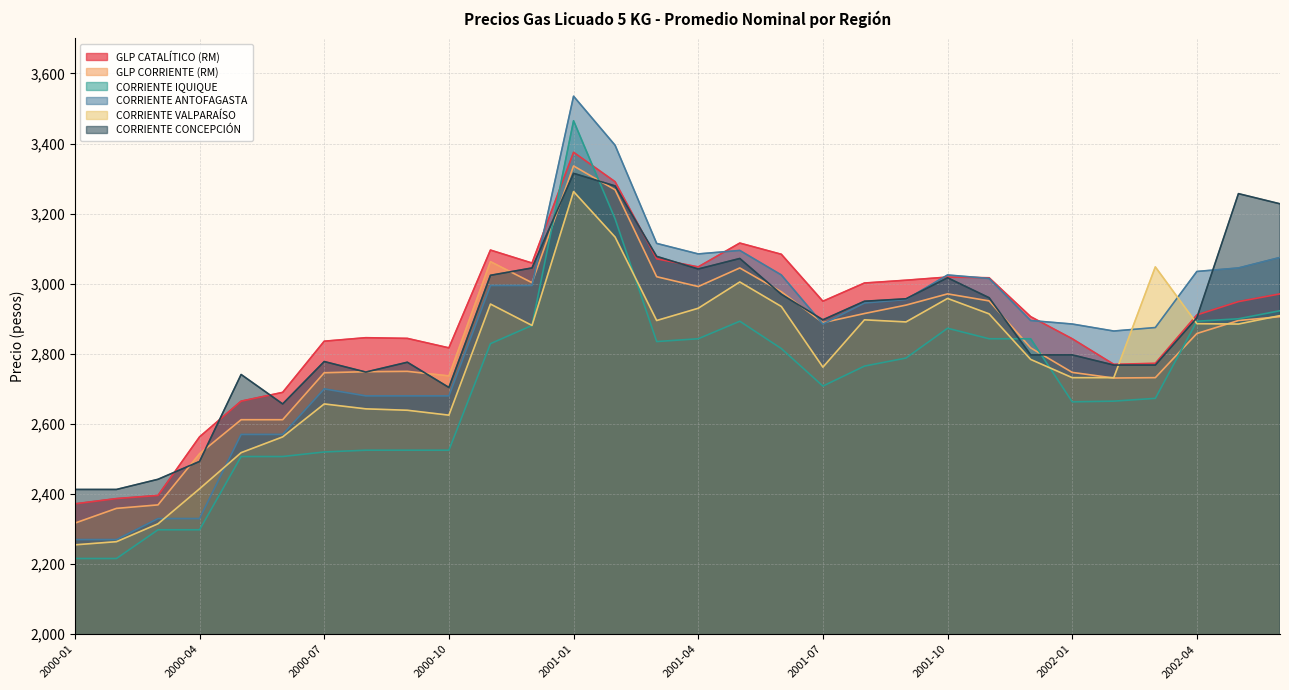

What is the maximum value shown in the chart?

3535